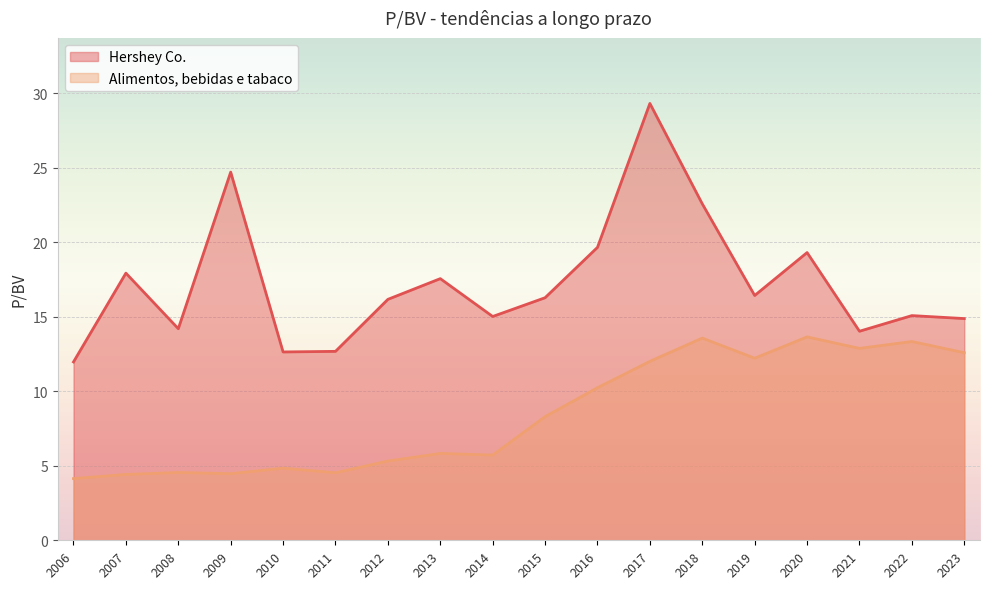

What are all the series names shown in the legend?

Hershey Co., Alimentos, bebidas e tabaco